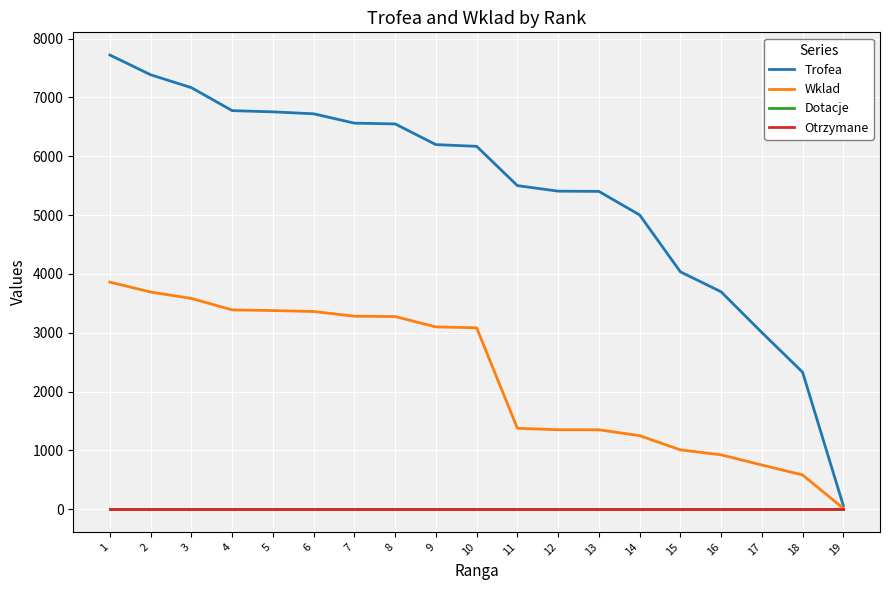

Is this an area chart (filled region under the line)?

No